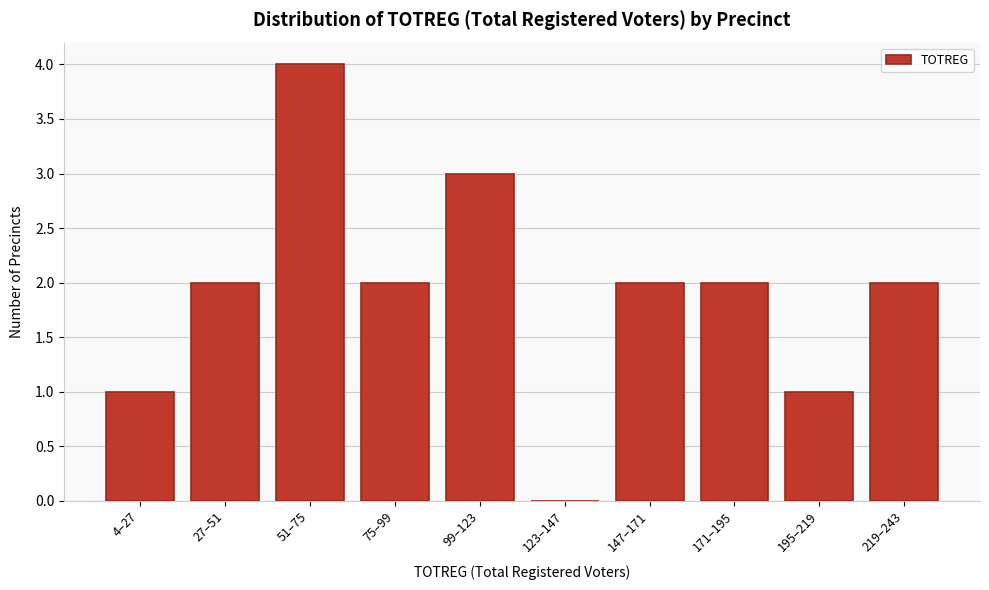

Reading left to right, extract all data points from this chart.

4–27=1	27–51=2	51–75=4	75–99=2	99–123=3	123–147=0	147–171=2	171–195=2	195–219=1	219–243=2